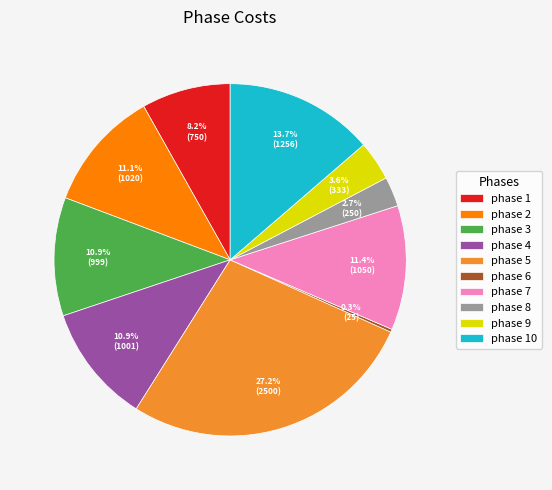

To the nearest percent, what is the difference between the largest and smallest slice percentages?

27%